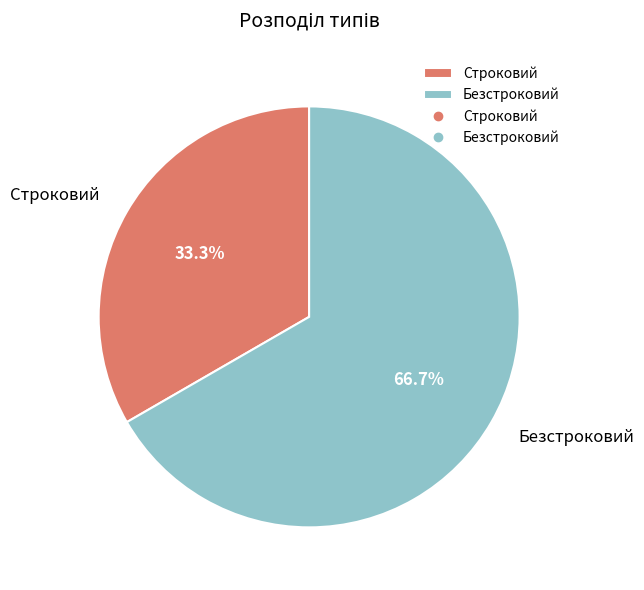

Which category accounts for the majority?

Безстроковий